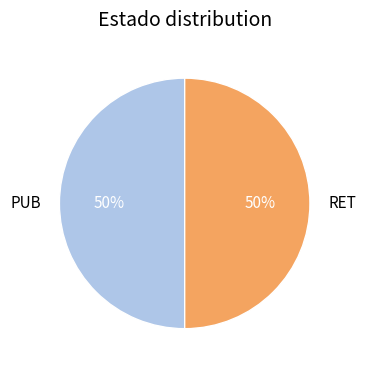

Is the sum of RET and PUB greater than half?

Yes